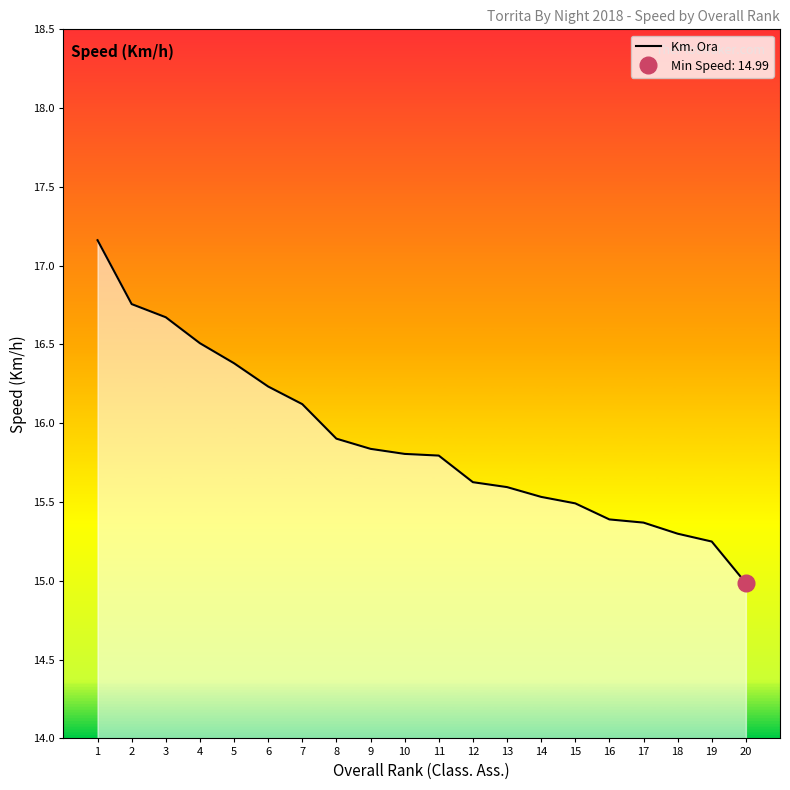

What is the minimum value shown in the chart?

15.0